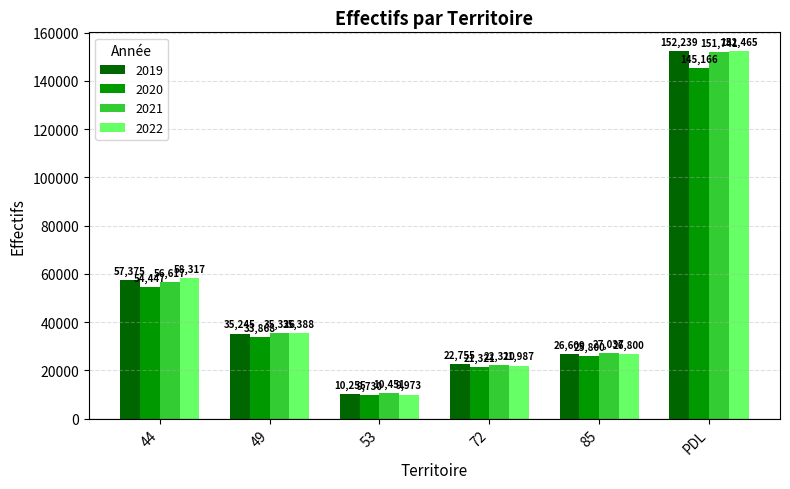

Which category has the highest value in the 2022 series?

PDL